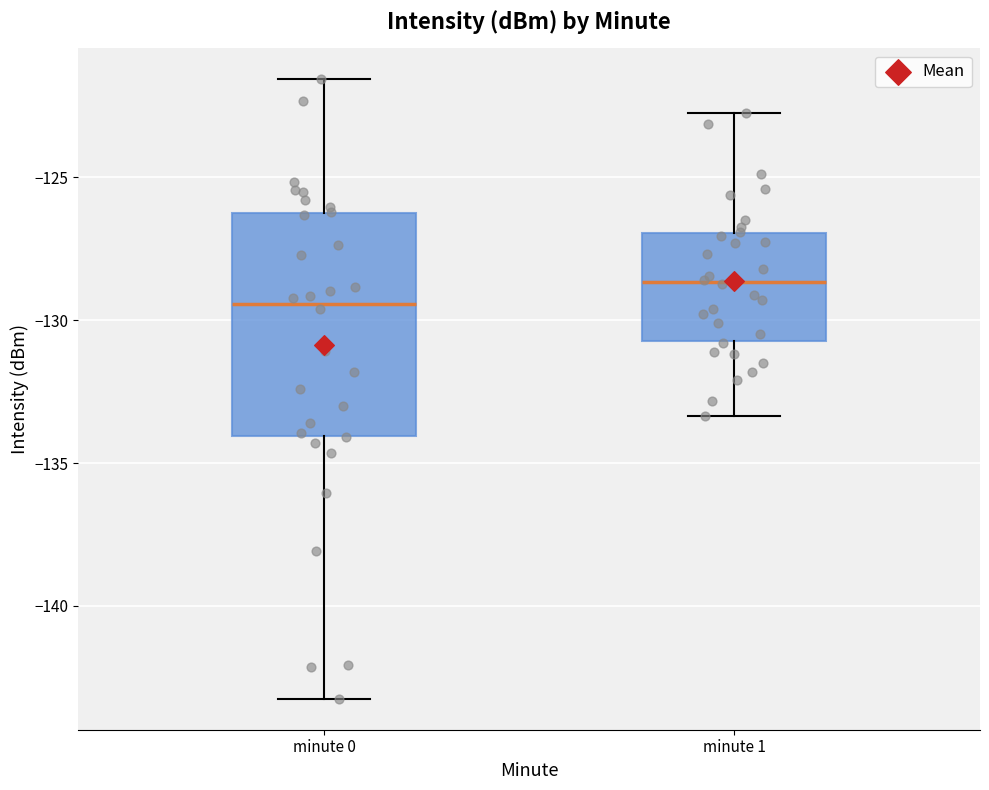

Reading left to right, transcribe this box plot: for each box, give where its median line is, the range the box spans, and where its two whiskers end, as read against the y-axis. The values are not printed on the chart, so give them approximately, as read against the axis.

minute 0: median -129.5, box -134.0 to -126.0, whiskers -143.0 to -121.5
minute 1: median -128.5, box -130.5 to -127.0, whiskers -133.5 to -122.5